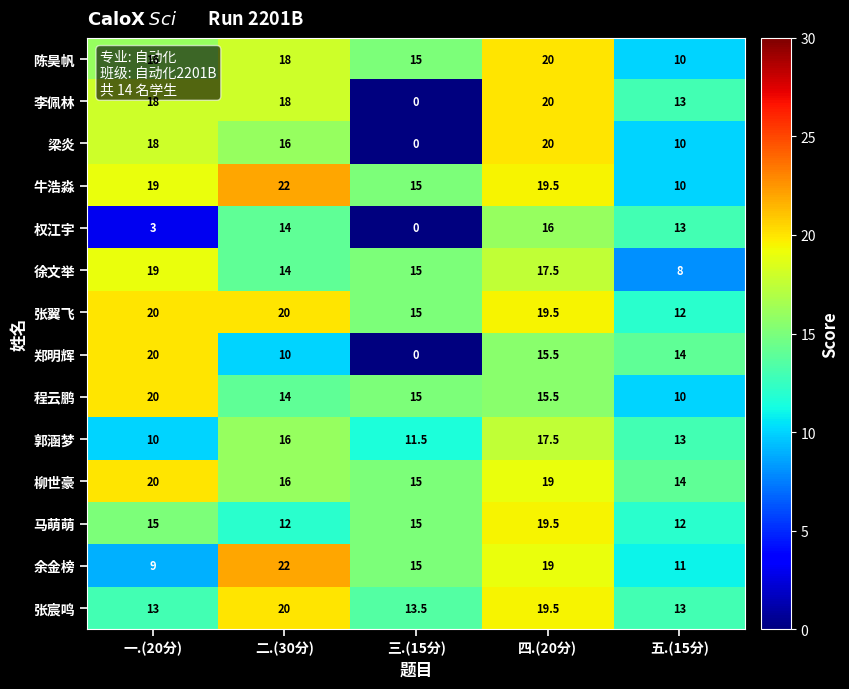

The 张翼飞 series shows 12.0 at 五.(15分). True or false?

True